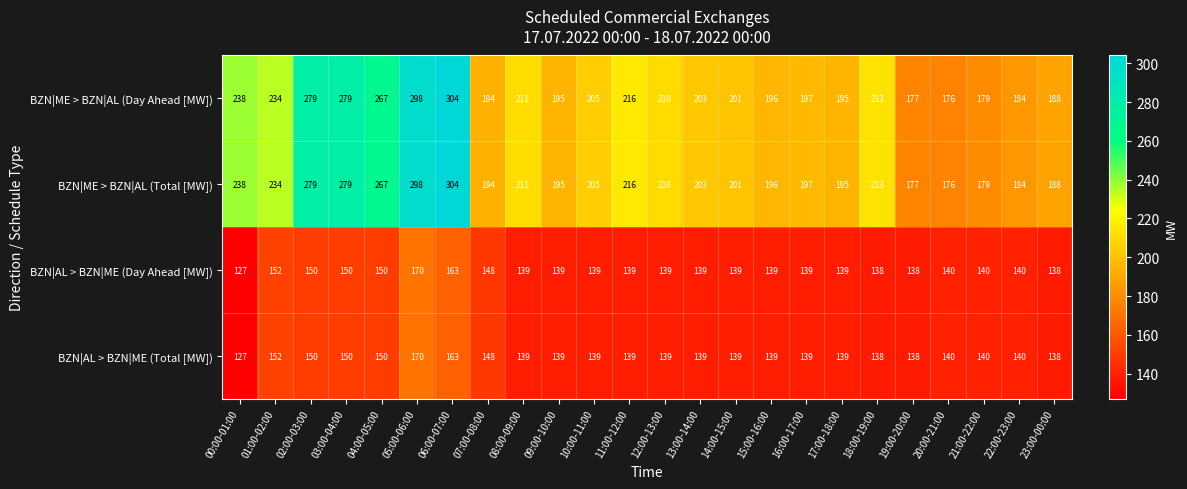

Read the BZN|ME > BZN|AL (Total [MW]) value at 11:00-12:00.

216